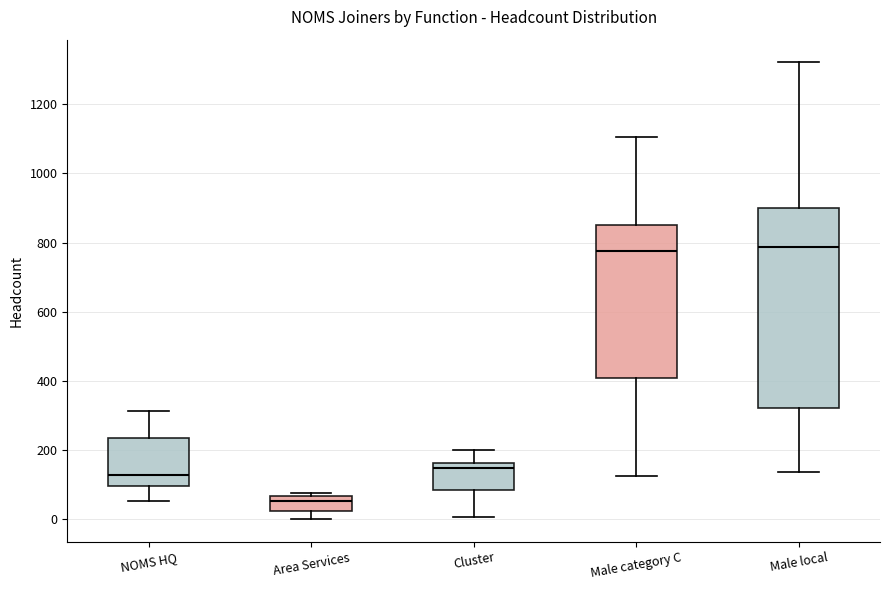

Comparing the boxes themselves (not the whiskers), which one is the tallest?

Male local